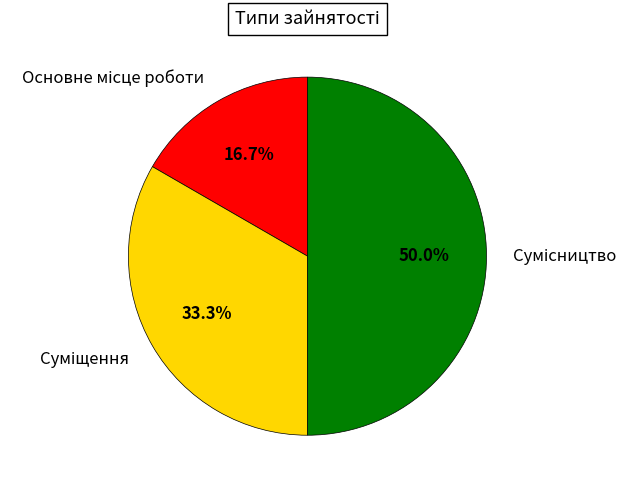

To the nearest percent, what is the combined percentage of Суміщення and Основне місце роботи?

50%